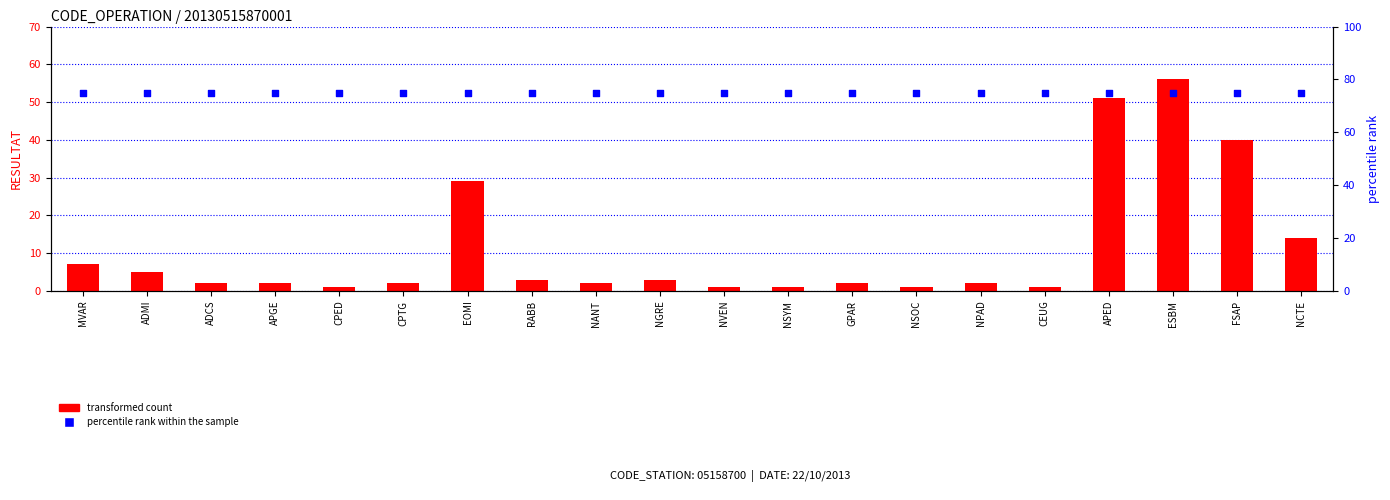

Which series has the largest total across all categories?

percentile rank within the sample